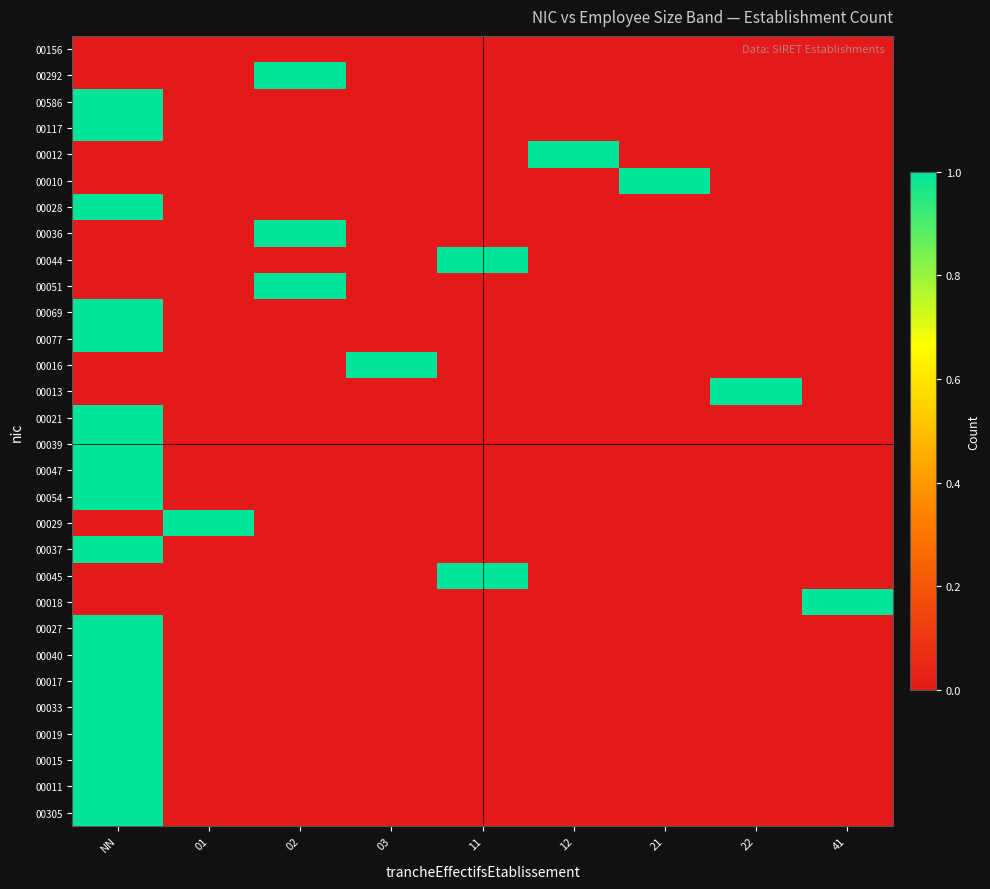

At 03, list the series in order from smallest to largest.

00156, 00292, 00586, 00117, 00012, 00010, 00028, 00036, 00044, 00051, 00069, 00077, 00013, 00021, 00039, 00047, 00054, 00029, 00037, 00045, 00018, 00027, 00040, 00017, 00033, 00019, 00015, 00011, 00305, 00016